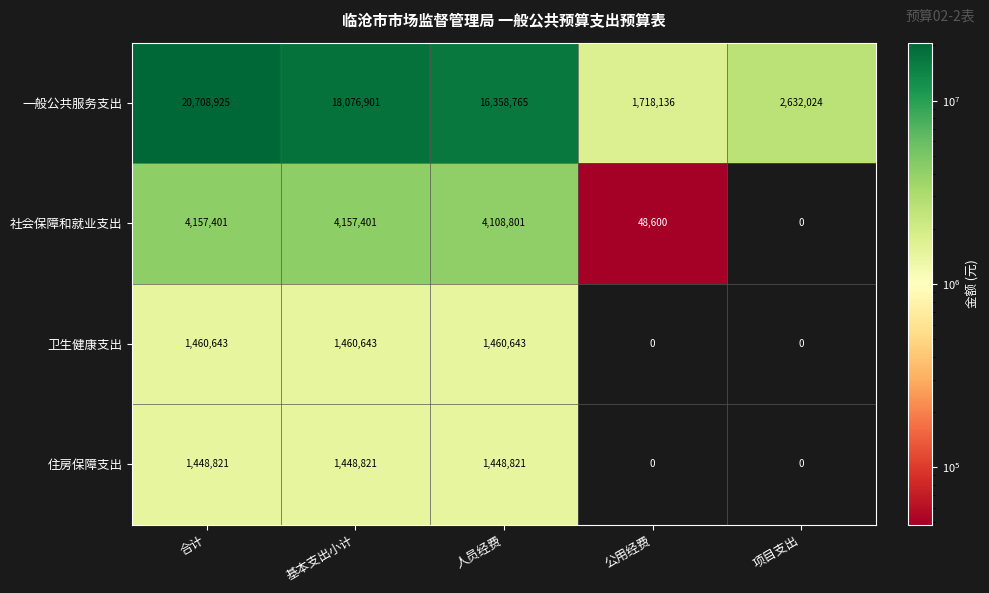

Reading left to right, extract all data points from this chart.

一般公共服务支出: 20708925	18076901	16358765	1718136	2632024
社会保障和就业支出: 4157401	4157401	4108801	48600	0
卫生健康支出: 1460643	1460643	1460643	0	0
住房保障支出: 1448821	1448821	1448821	0	0